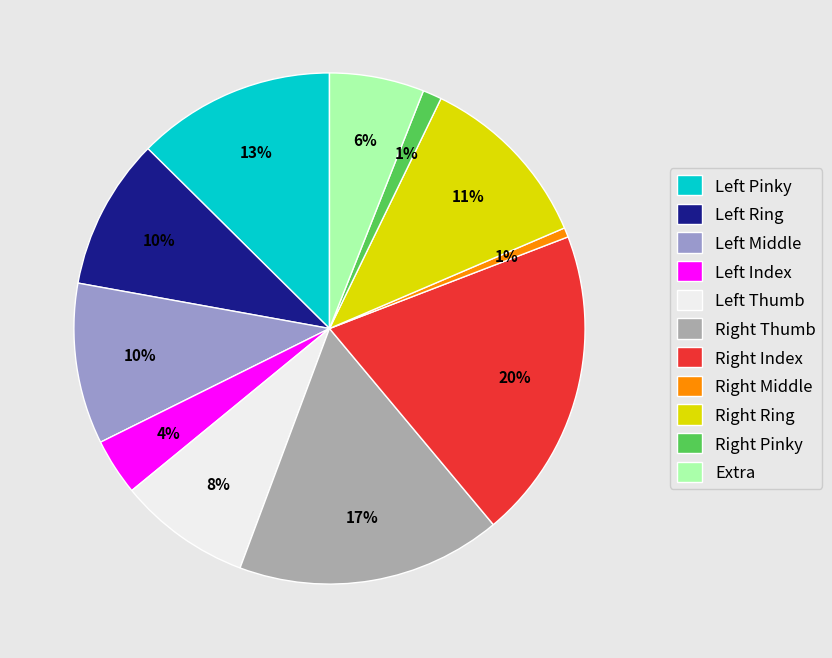

Does any single category account for the majority?

No